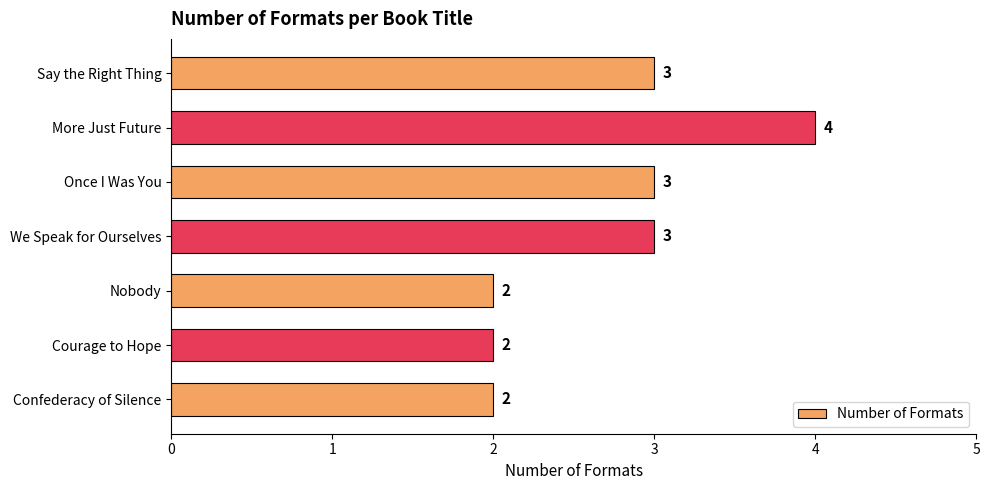

Is it true that the value at Say the Right Thing is 5?

False